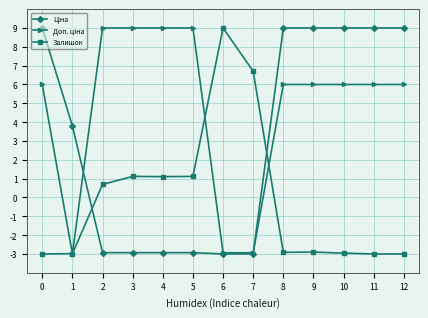

What is the spread (max minus min) of values at 12?

12.0